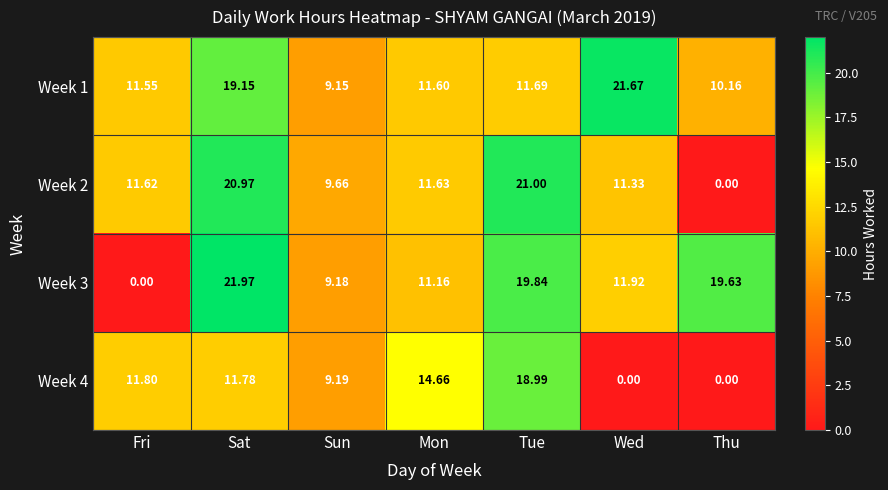

Which category has the highest value across all series?

Sat